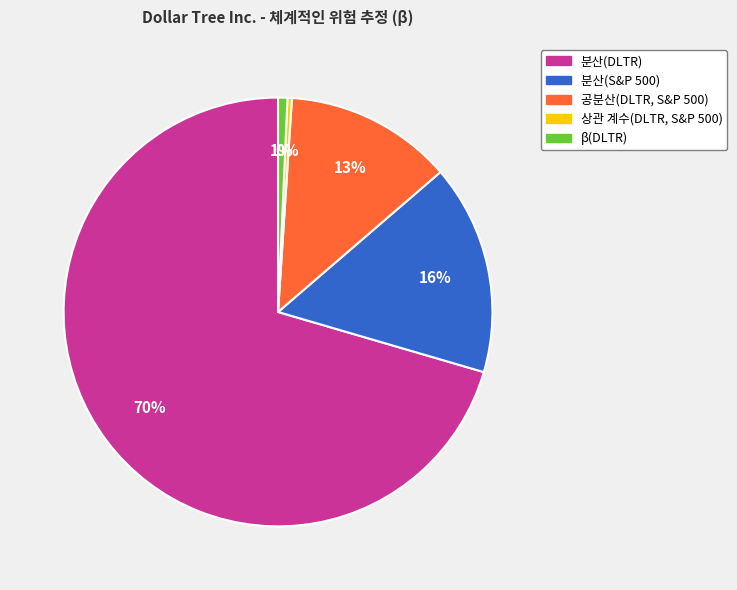

How many segments does this pie chart have?

5